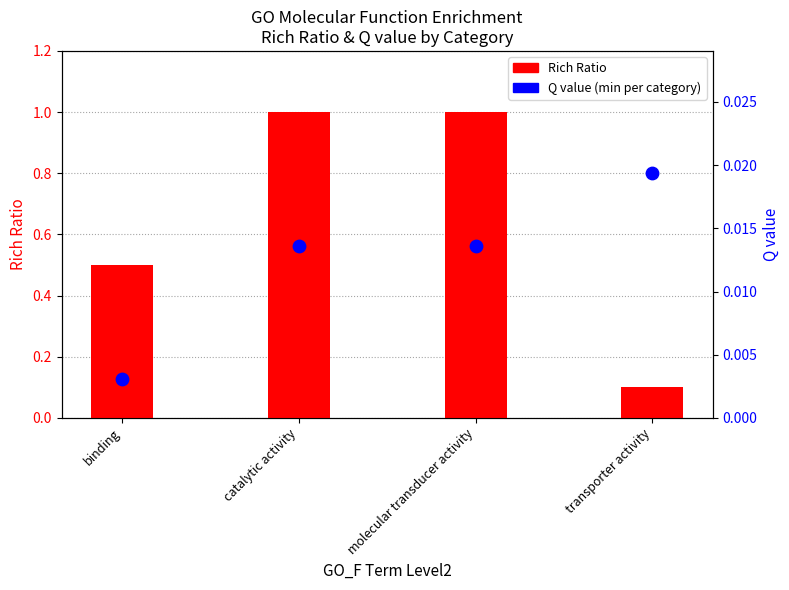

Is the value of Q value at binding greater than the value of Rich Ratio at transporter activity?

No